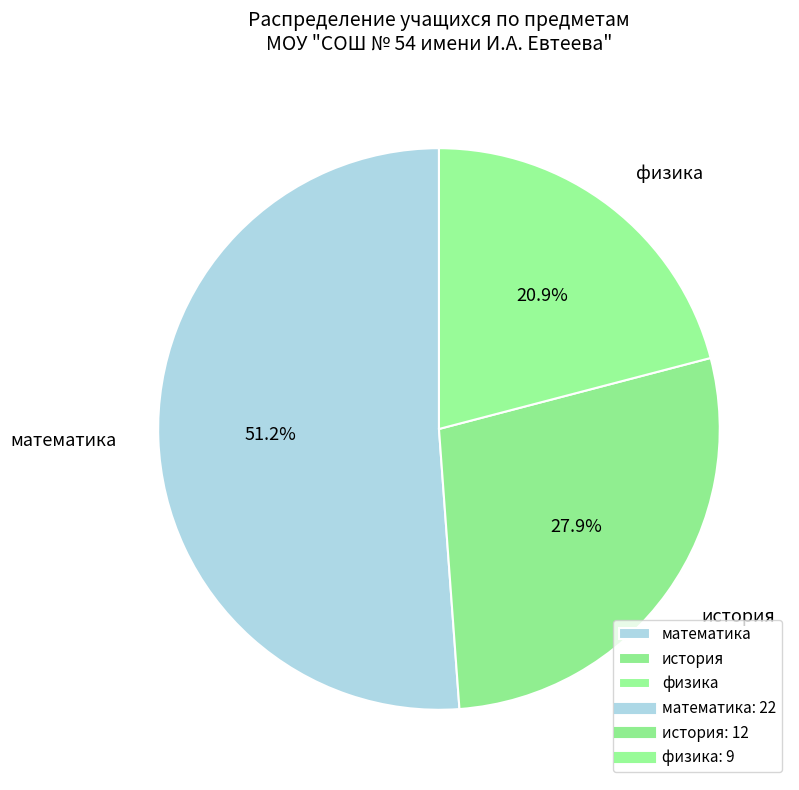

Count the number of slices in the pie.

3